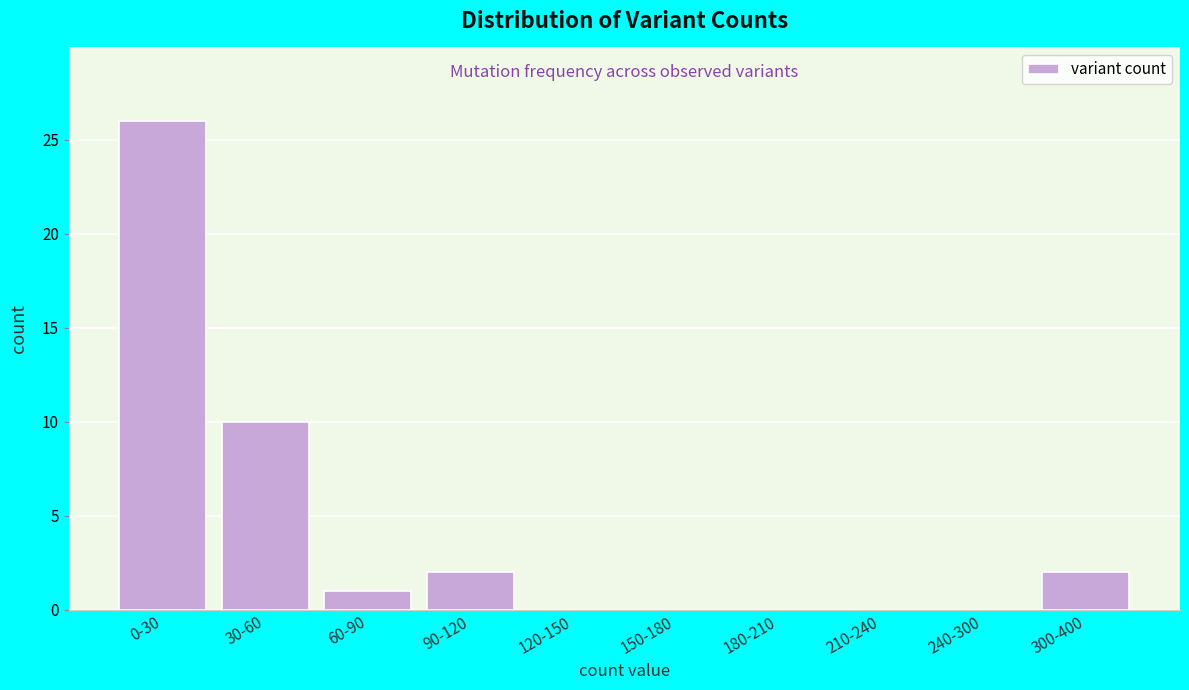

Reading right to left, list all the values displayed in this chart.

300-400=2	240-300=0	210-240=0	180-210=0	150-180=0	120-150=0	90-120=2	60-90=1	30-60=10	0-30=26